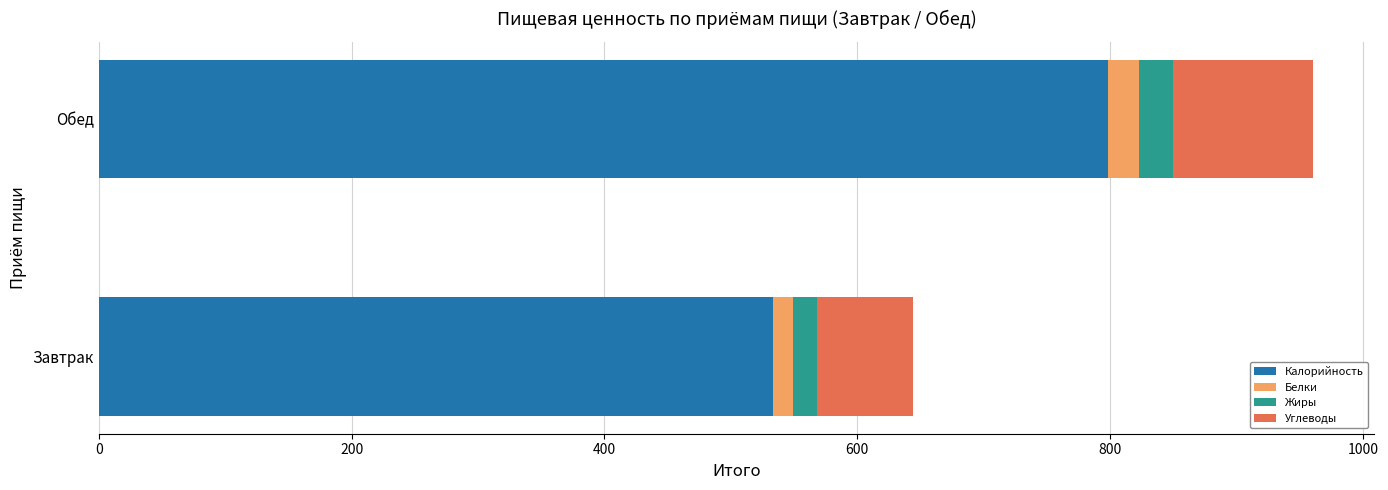

At which label is Калорийность closest to 665?

Завтрак